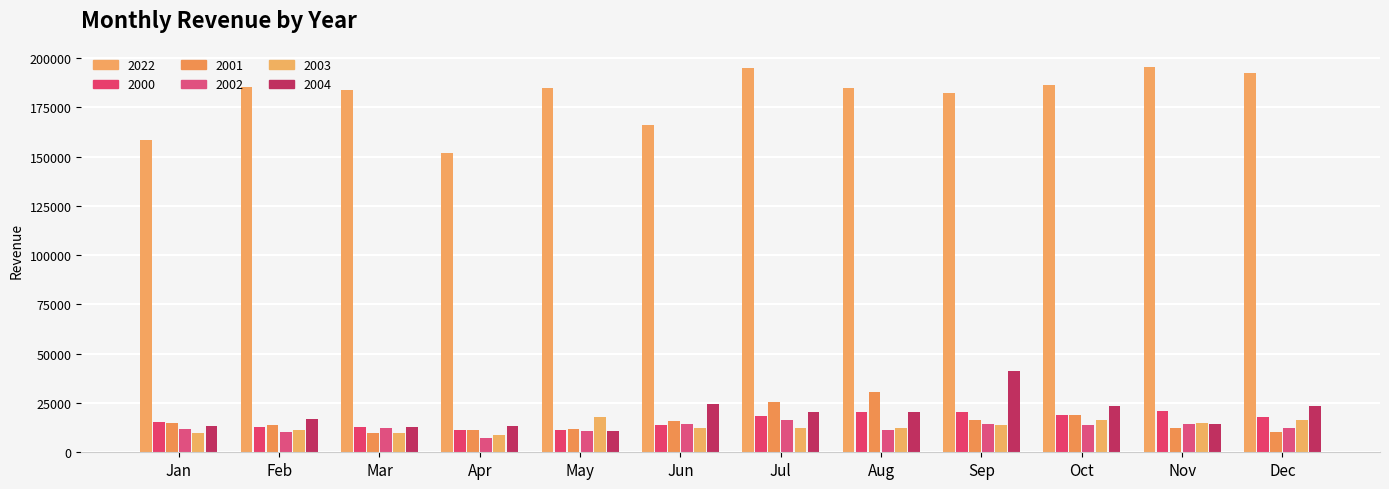

Reading left to right, what are all the values shown in this chart?

2022: 158611.4	185558.1	183754.4	151990.5	185096.5	165995.3	194961.6	184800.4	182535.4	186287.8	195452.1	192326.4
2000: 15213.5	12808.9	12592.3	11442.0	11245.5	14090.0	18410.2	20330.9	20219.5	18736.0	20867.1	18003.8
2001: 15081.1	14058.7	9767.7	11319.7	11771.0	15936.6	25744.3	30762.6	16359.4	19100.7	12489.9	10280.2
2002: 11611.0	10039.1	12340.8	7089.9	10804.8	14265.2	16589.8	11355.5	14556.8	13959.2	14297.6	12507.6
2003: 9697.0	11362.0	9636.9	8640.6	17895.9	12115.5	12075.4	12239.2	13902.3	16279.0	14965.4	16249.5
2004: 13152.4	16973.1	12594.2	13143.9	10884.9	24715.4	20214.0	20599.0	41408.5	23375.2	14334.5	23548.6